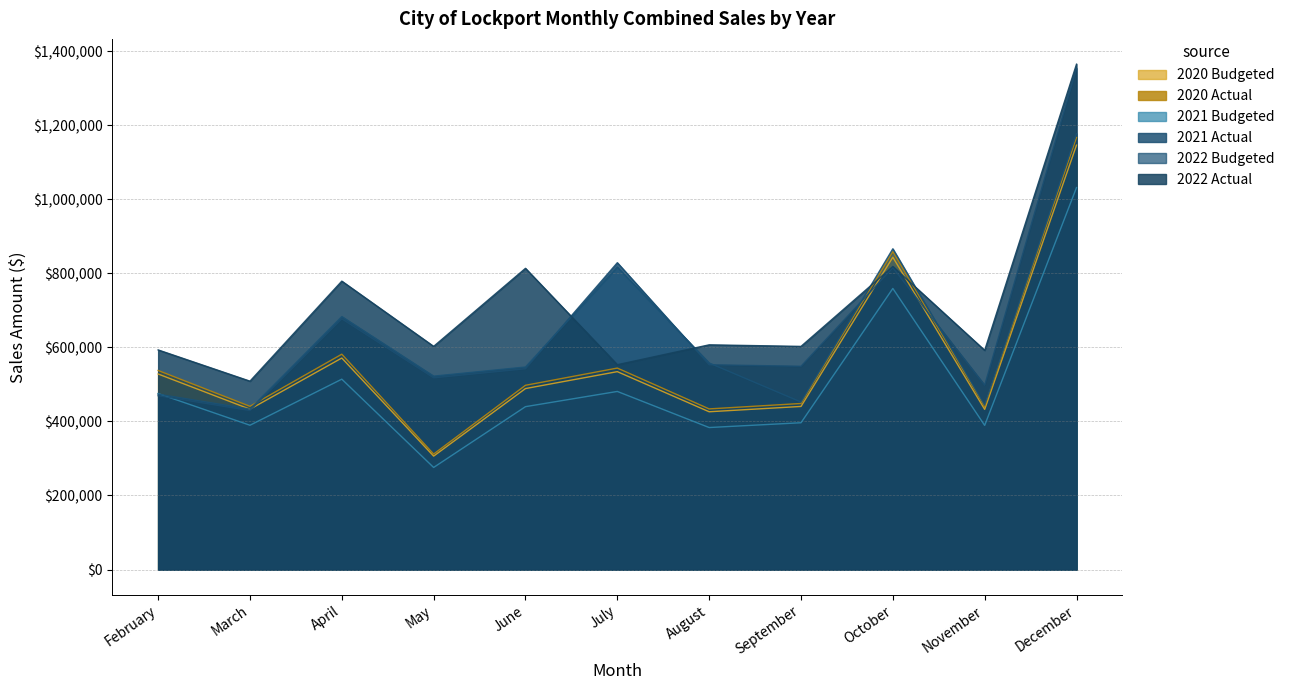

After their last crossing, which series has the higher values: 2021 Actual or 2022 Budgeted?

2021 Actual